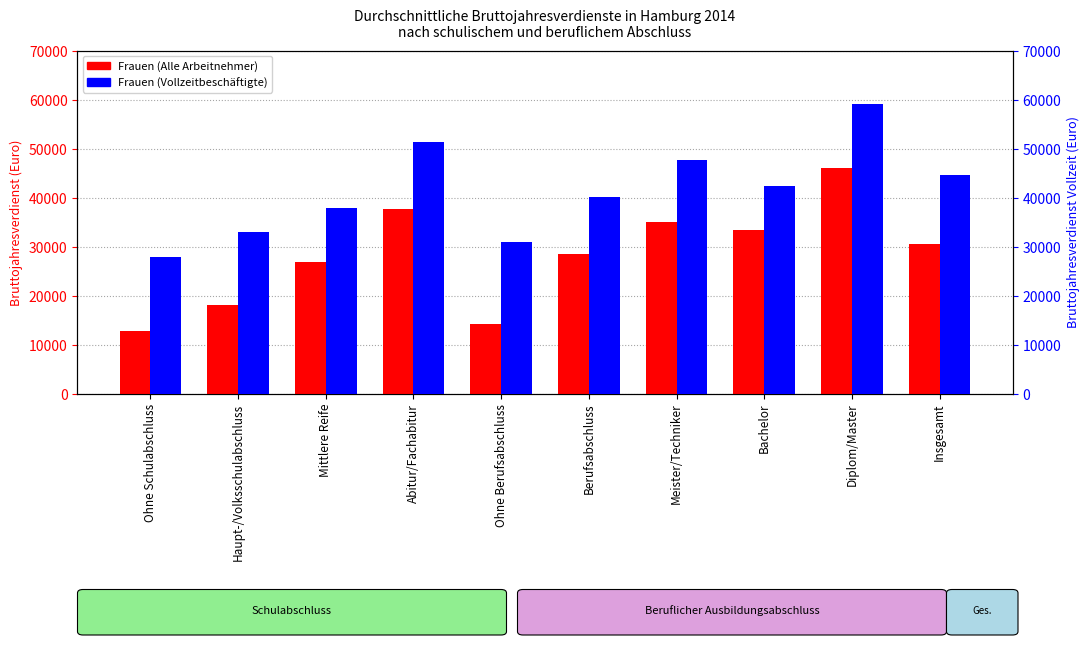

List the labels in order of Frauen (Vollzeitbeschäftigte) value, largest first.

Diplom/Master, Abitur/Fachabitur, Meister/Techniker, Insgesamt, Bachelor, Berufsabschluss, Mittlere Reife, Haupt-/Volksschulabschluss, Ohne Berufsabschluss, Ohne Schulabschluss